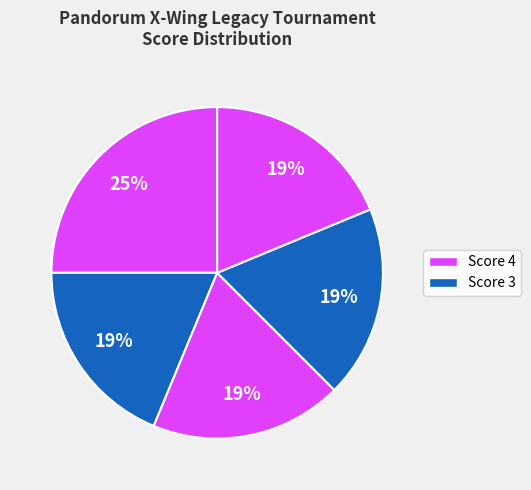

Count the number of slices in the pie.

5